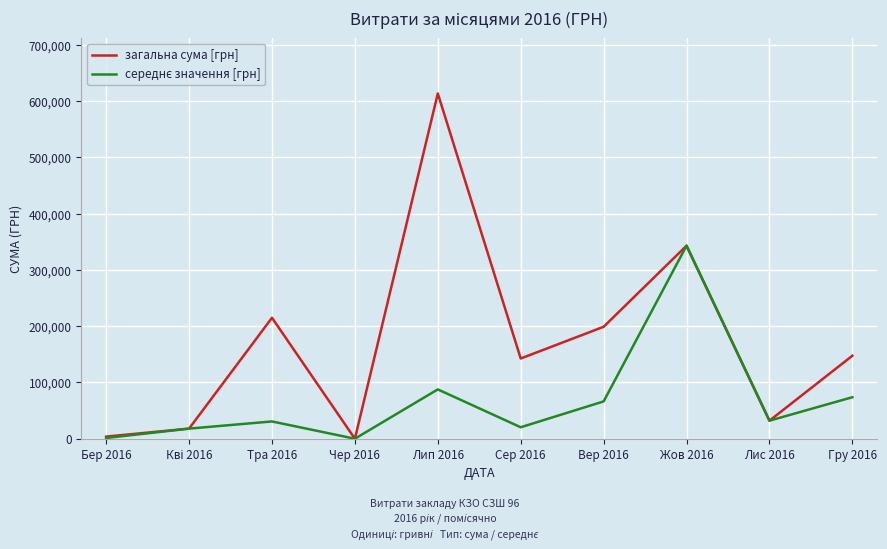

What position from the left is Тра 2016?

3